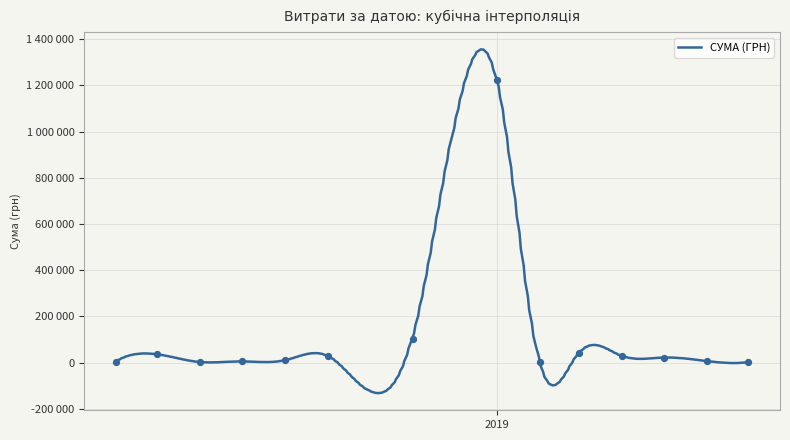

What is the change in value from 11.02.2019 to 01.11.2018?

+29885.6